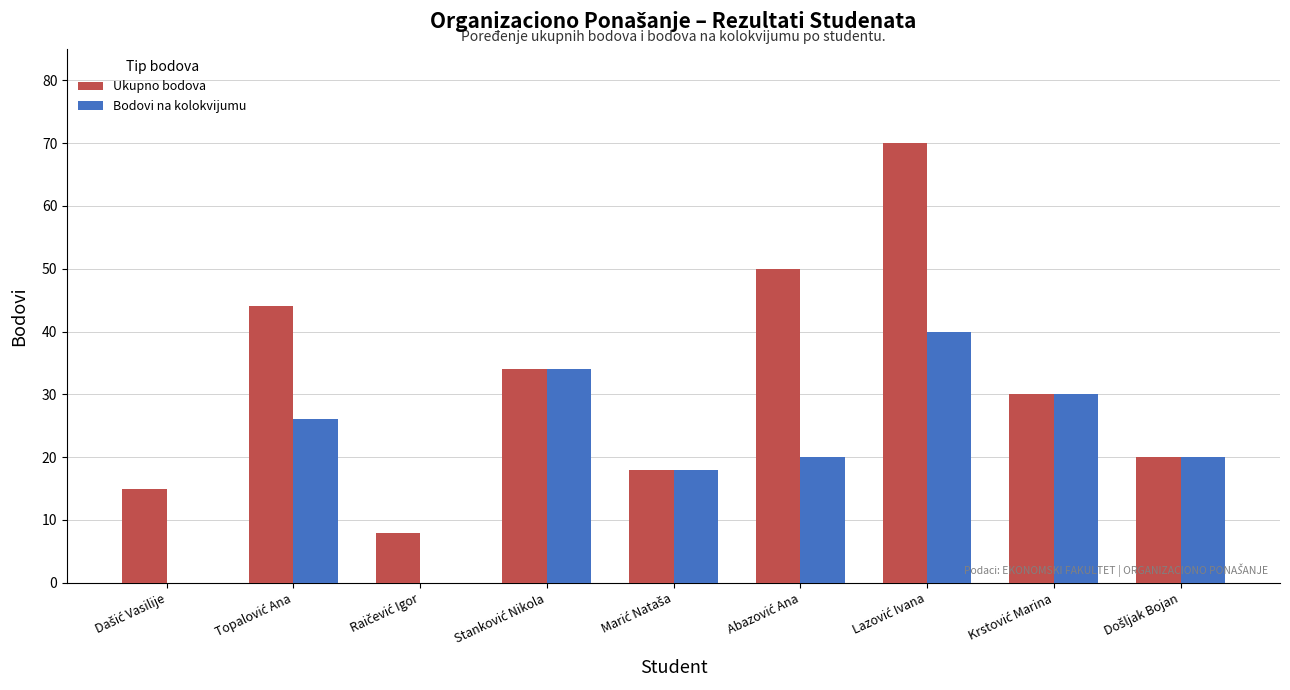

What is the sum of all Bodovi na kolokvijumu values?

188